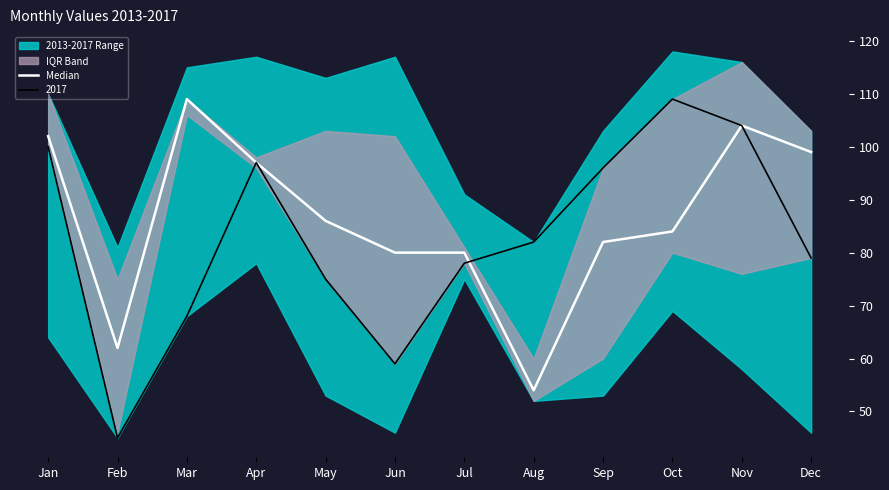

What is the change in value from Jan to Feb?

-40